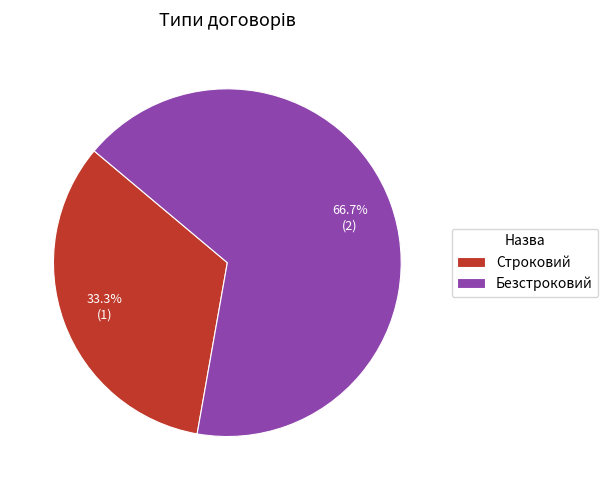

Count the number of slices in the pie.

2